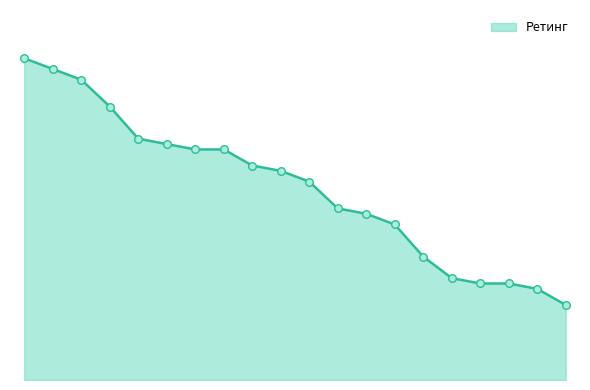

Is this an area chart (filled region under the line)?

Yes